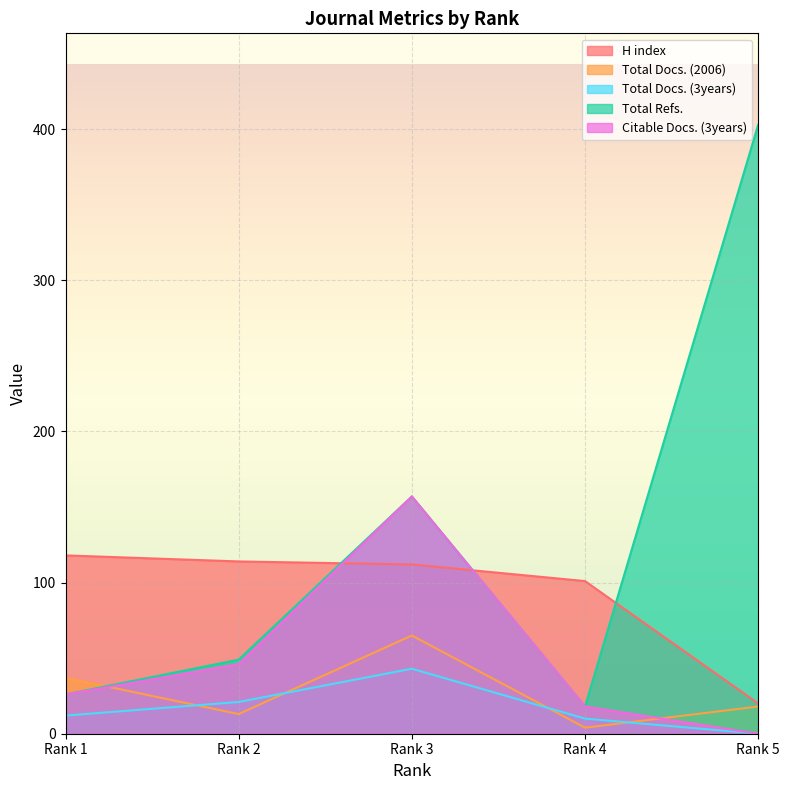

Is the value of H index at Rank 4 greater than the value of Total Docs. (3years) at Rank 1?

Yes